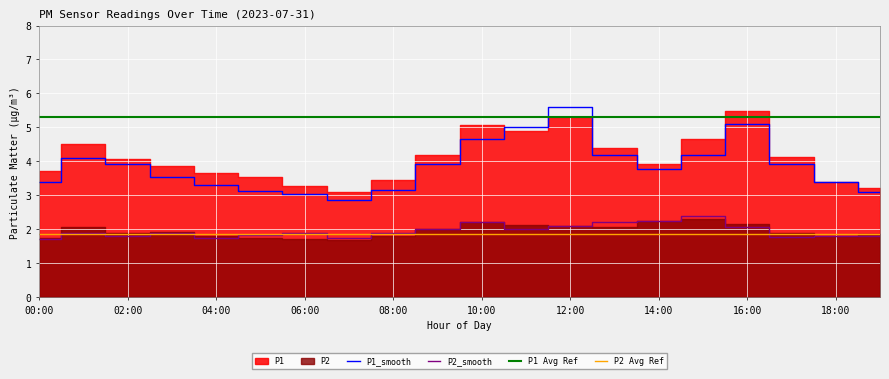

How many intersections are there between P1_smooth and P1 Avg Ref?

2